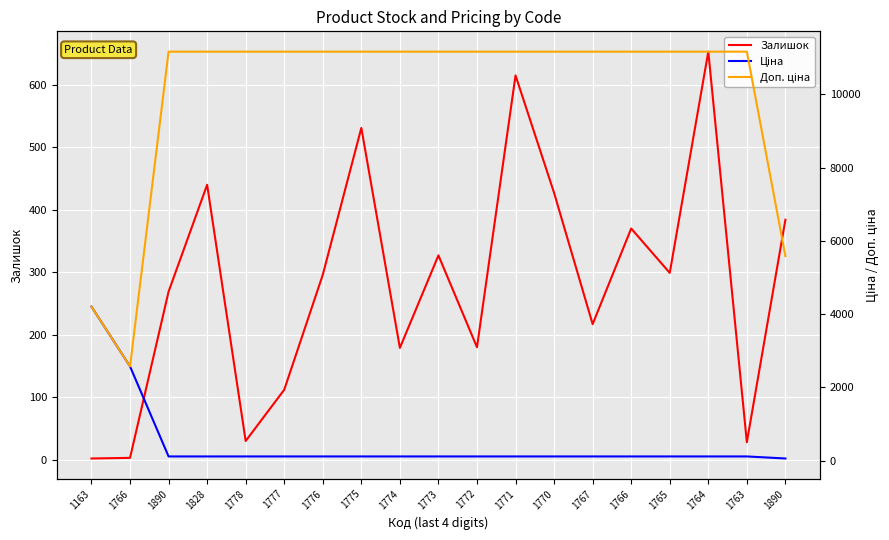

What is the sum of all Ціна values?

8619.7